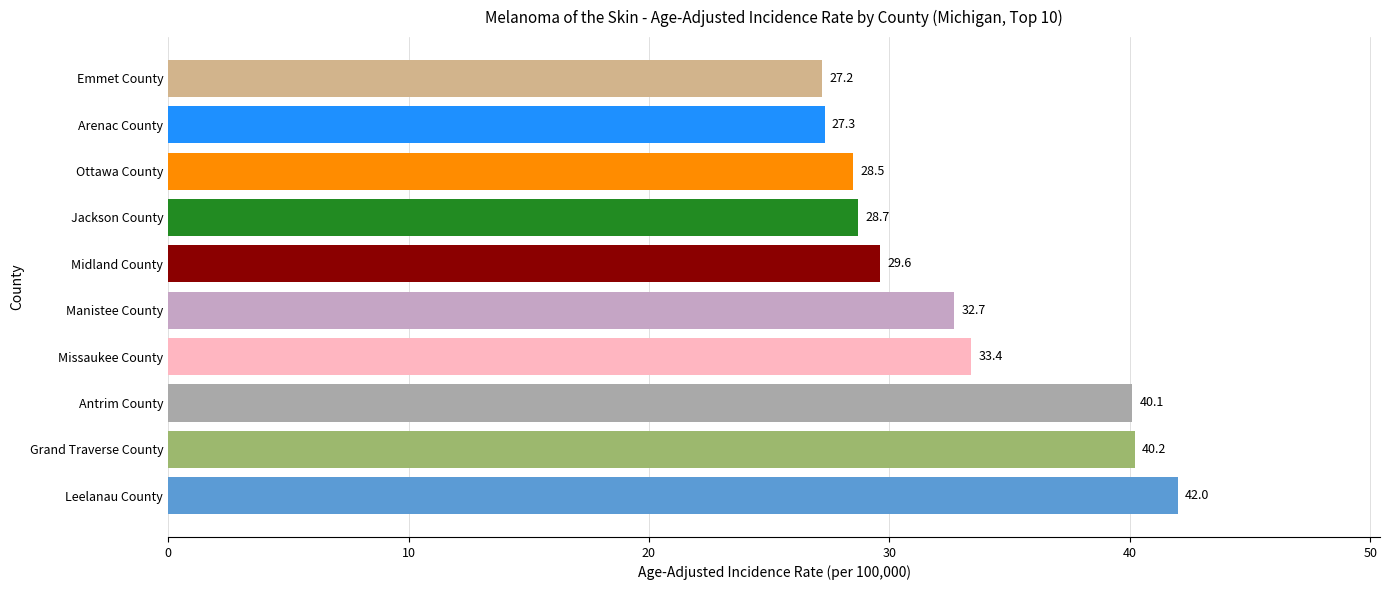

Which has a higher value, Arenac County or Antrim County?

Antrim County